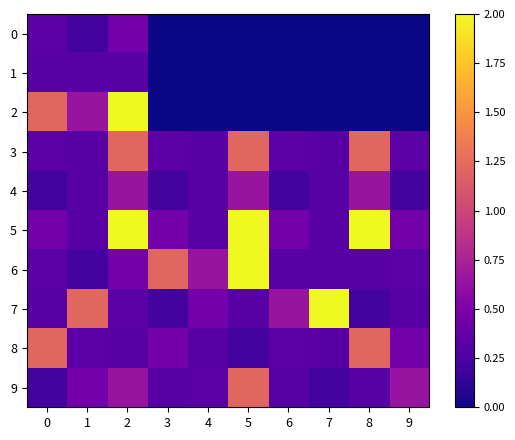

At how many categories does at least one series exceed 0?

10